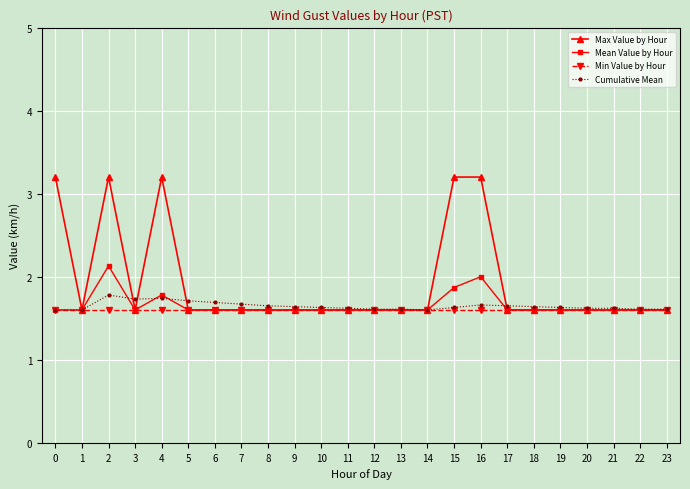

The value of Mean Value by Hour at 8 is 1.6. True or false?

True